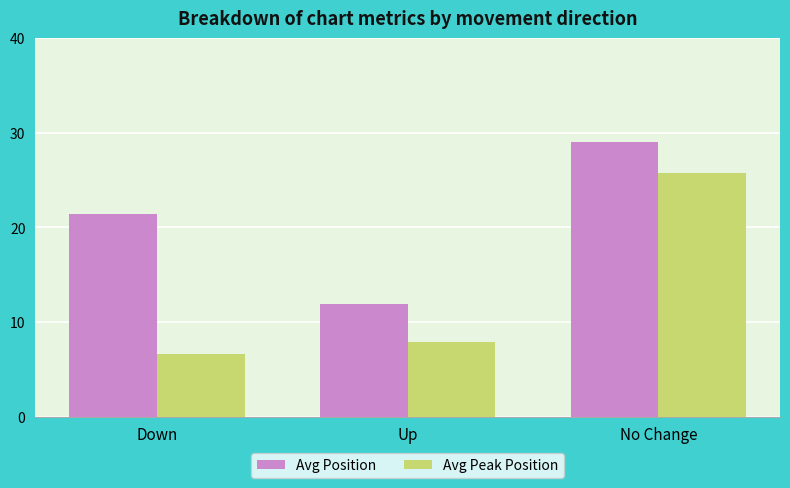

What is the difference between the highest and lowest values at Up?

4.1